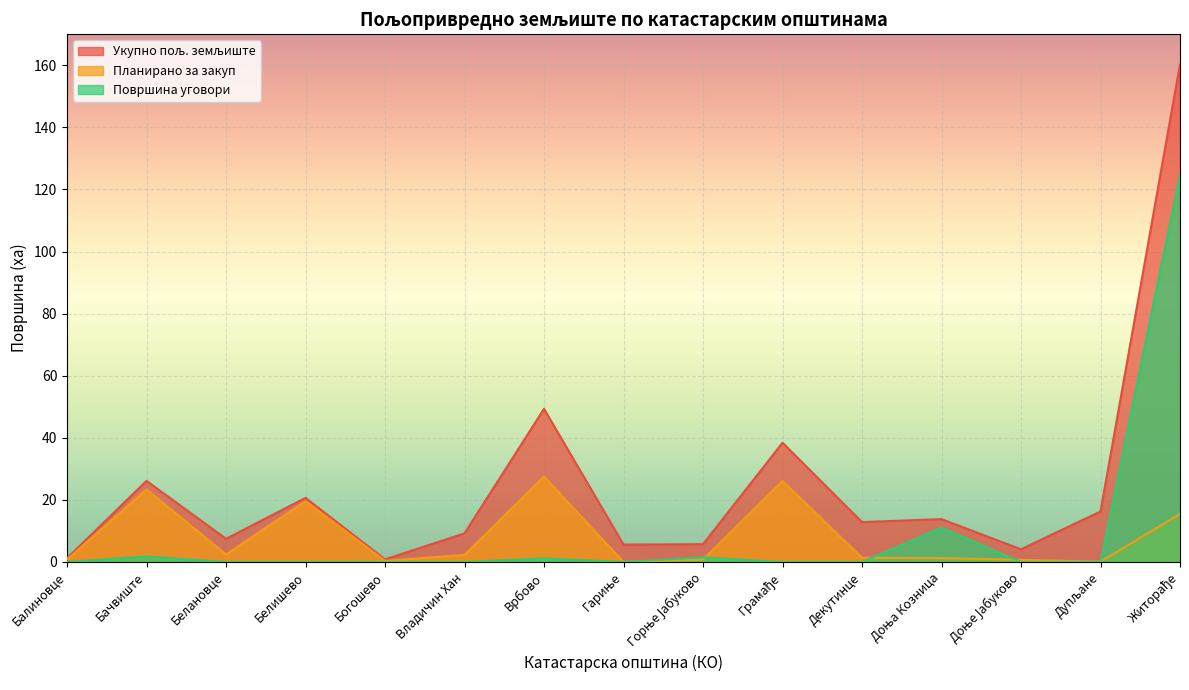

True or false: Укупно пољ. земљиште and Планирано за закуп cross at least once.

False